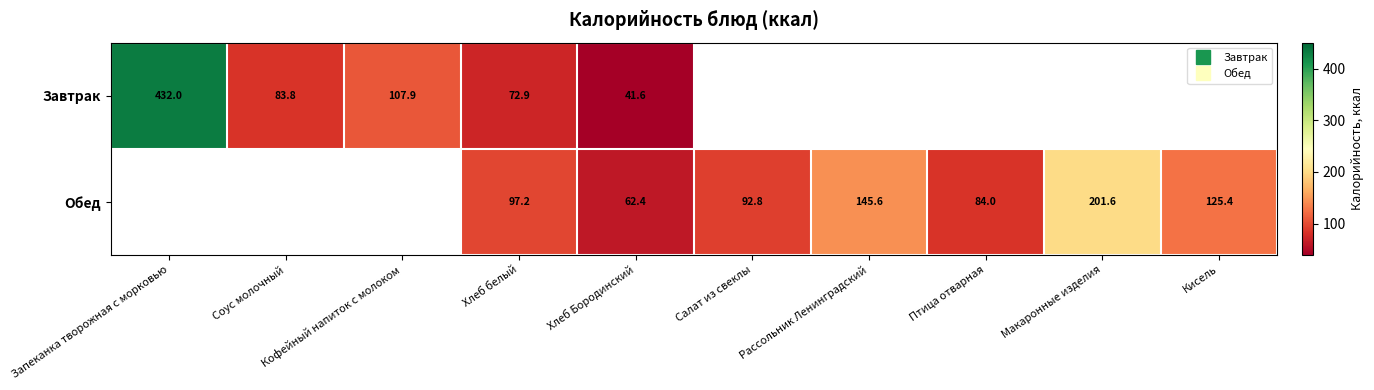

True or false: Обед has a value of 209.2 at Рассольник Ленинградский.

False